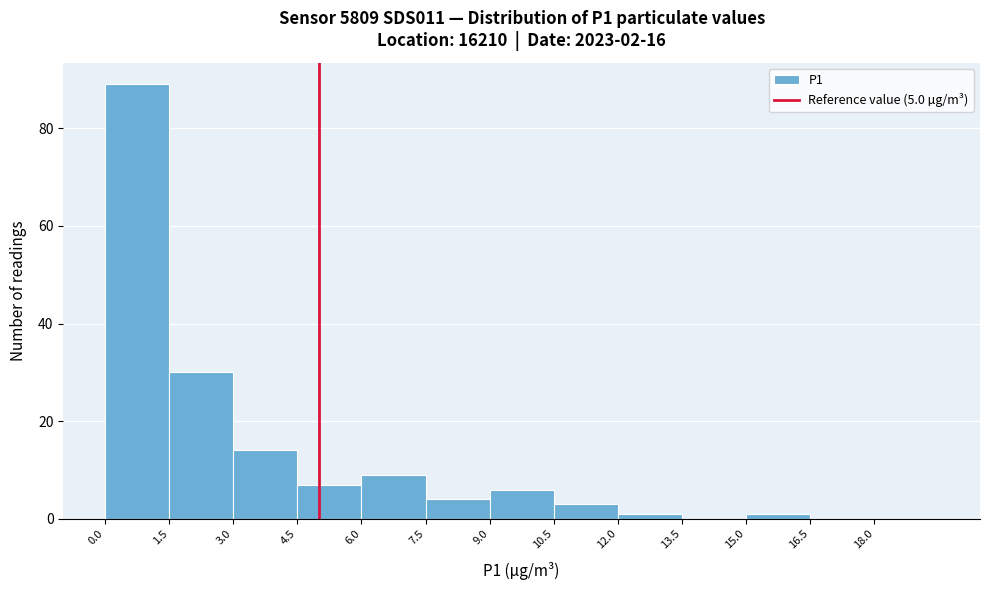

How tall is the bar that spans 1.5 to 3.0 on the x-axis? Neither the bar edges nor the heights are printed on the chart, so give them approximately, as read against the axes.

30